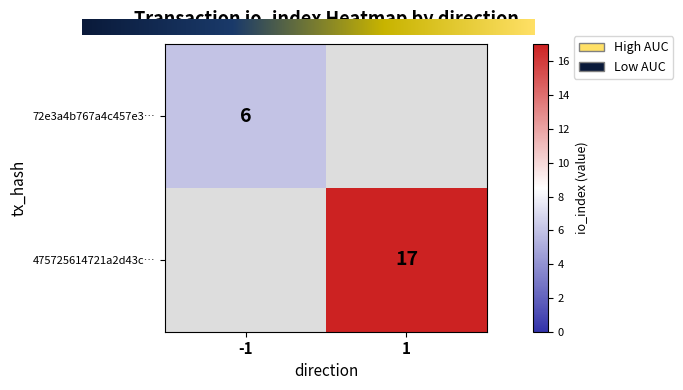

True or false: 72e3a4b767a4c457e3… has a value of 6 at -1.

True